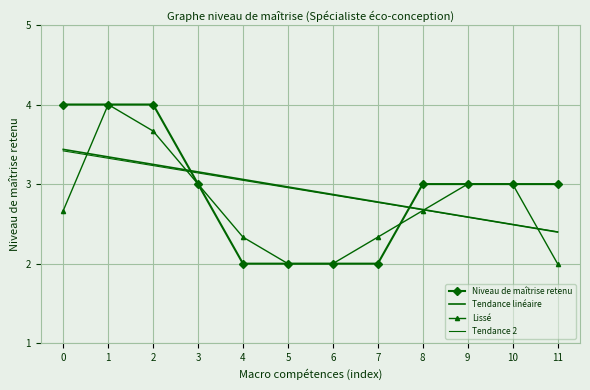

Reading right to left, what are all the values shown in this chart?

Niveau de maîtrise retenu: 3.0	3.0	3.0	3.0	2.0	2.0	2.0	2.0	3.0	4.0	4.0	4.0
Tendance linéaire: 2.4	2.5	2.6	2.7	2.8	2.9	3.0	3.1	3.2	3.2	3.3	3.4
Lissé: 2.0	3.0	3.0	2.7	2.3	2.0	2.0	2.3	3.0	3.7	4.0	2.7
Tendance 2: 2.4	2.5	2.6	2.7	2.8	2.9	3.0	3.0	3.1	3.2	3.3	3.4